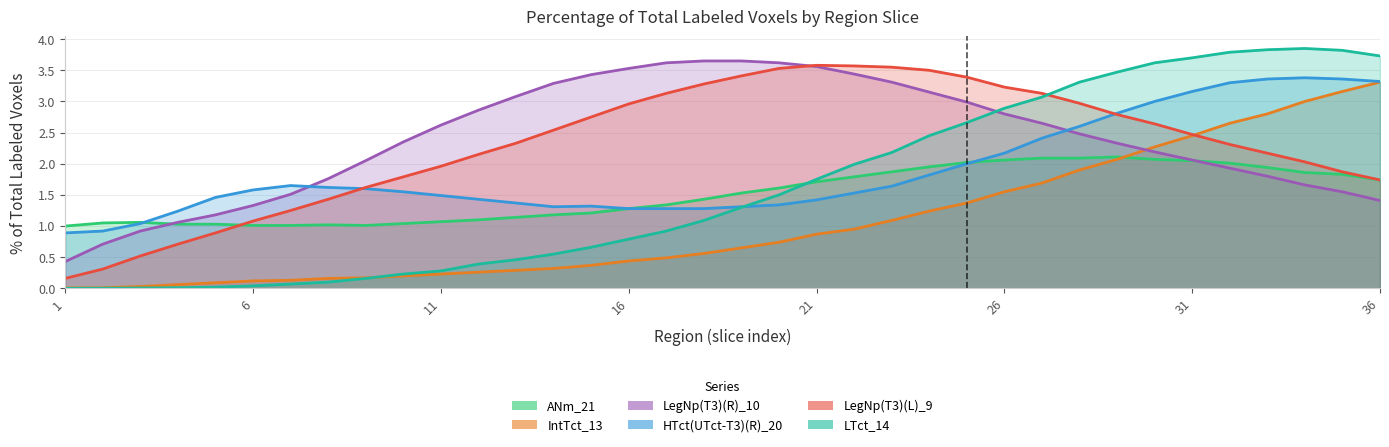

Reading right to left, transcribe all the data shown in this chart.

ANm_21: 1.7	1.8	1.9	1.9	2.0	2.0	2.1	2.1	2.1	2.1	2.1	2.0	1.9	1.9	1.8	1.7	1.6	1.5	1.4	1.3	1.3	1.2	1.2	1.1	1.1	1.1	1.0	1.0	1.0	1.0	1.0	1.0	1.0	1.1	1.1	1.0
IntTct_13: 3.3	3.2	3.0	2.8	2.6	2.5	2.3	2.1	1.9	1.7	1.6	1.4	1.2	1.1	0.9	0.9	0.7	0.7	0.6	0.5	0.4	0.4	0.3	0.3	0.3	0.2	0.2	0.2	0.2	0.1	0.1	0.1	0.1	0.0	0.0	0.0
LegNp(T3)(R)_10: 1.4	1.6	1.7	1.8	1.9	2.1	2.2	2.3	2.5	2.6	2.8	3.0	3.1	3.3	3.4	3.6	3.6	3.6	3.6	3.6	3.5	3.4	3.3	3.1	2.9	2.6	2.4	2.0	1.8	1.5	1.3	1.2	1.1	0.9	0.7	0.4
HTct(UTct-T3)(R)_20: 3.3	3.4	3.4	3.4	3.3	3.2	3.0	2.8	2.6	2.4	2.2	2.0	1.8	1.6	1.5	1.4	1.3	1.3	1.3	1.3	1.3	1.3	1.3	1.4	1.4	1.5	1.6	1.6	1.6	1.6	1.6	1.5	1.2	1.0	0.9	0.9
LegNp(T3)(L)_9: 1.7	1.9	2.0	2.2	2.3	2.5	2.6	2.8	3.0	3.1	3.2	3.4	3.5	3.5	3.6	3.6	3.5	3.4	3.3	3.1	3.0	2.8	2.5	2.3	2.1	2.0	1.8	1.6	1.4	1.2	1.1	0.9	0.7	0.5	0.3	0.2
LTct_14: 3.7	3.8	3.9	3.8	3.8	3.7	3.6	3.5	3.3	3.1	2.9	2.7	2.5	2.2	2.0	1.8	1.5	1.3	1.1	0.9	0.8	0.7	0.6	0.5	0.4	0.3	0.2	0.2	0.1	0.1	0.0	0.0	0.0	0.0	0.0	0.0